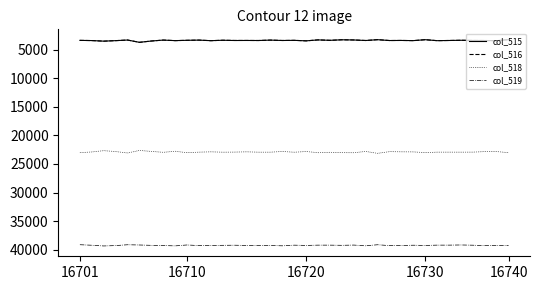

What is the greatest value displayed?

39360